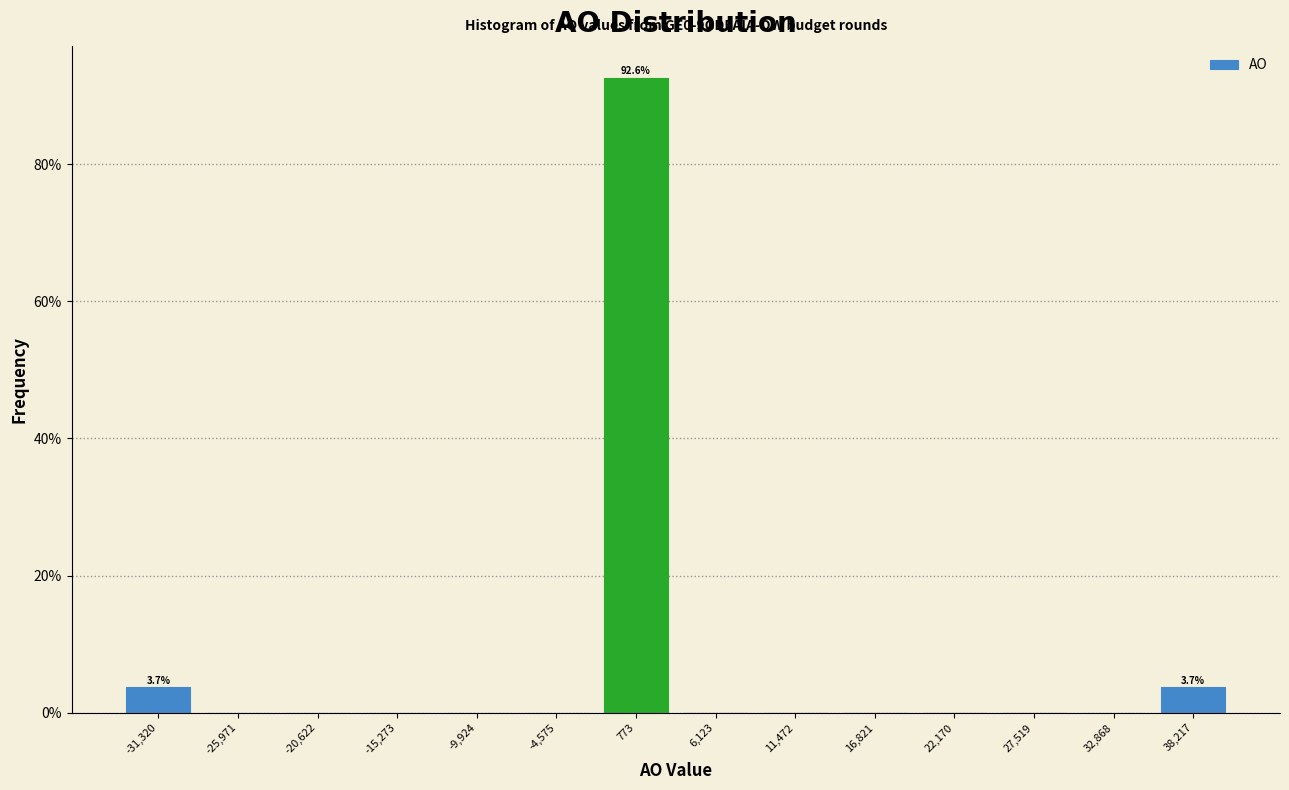

Which range on the x-axis has the tallest bar?

-2000 to 3000